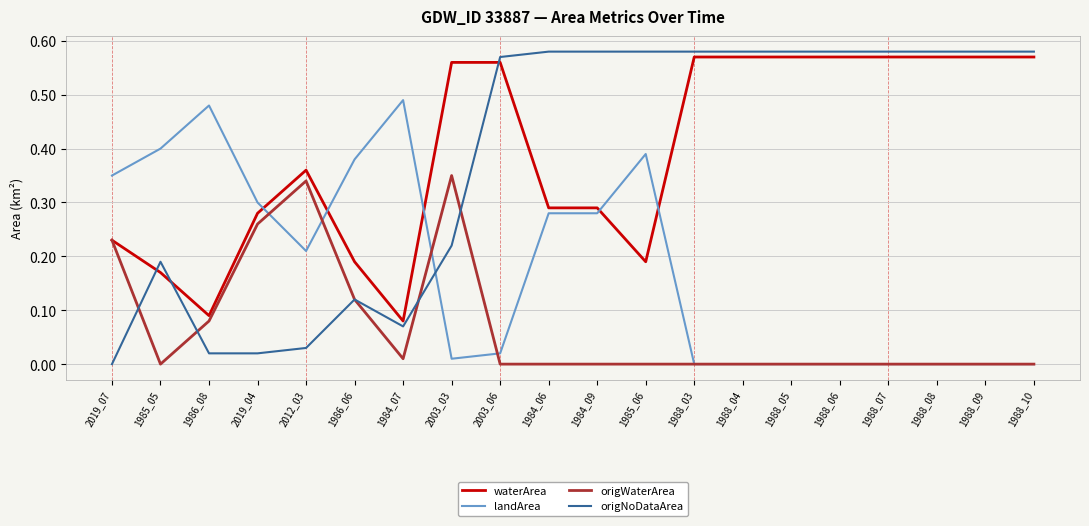

What is the total value across all series at 1985_05?

0.8